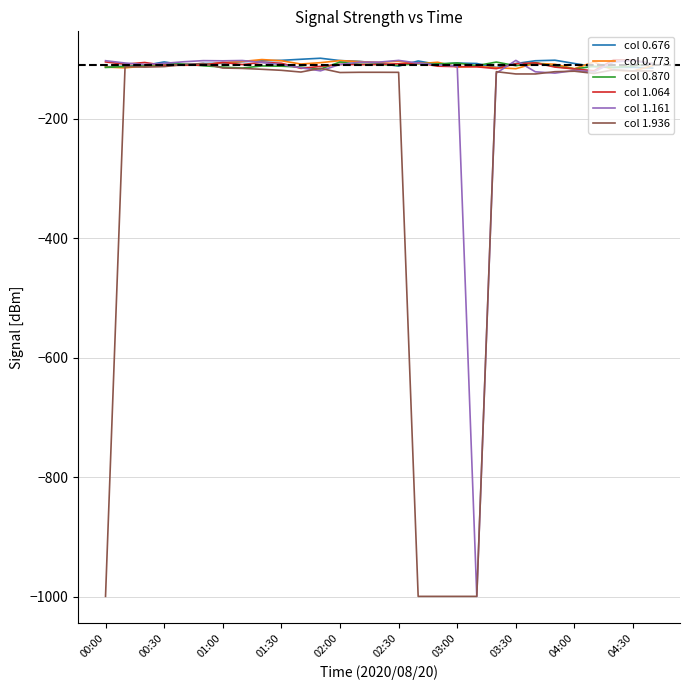

What is the lowest value of the col 0.870 series?

-116.6